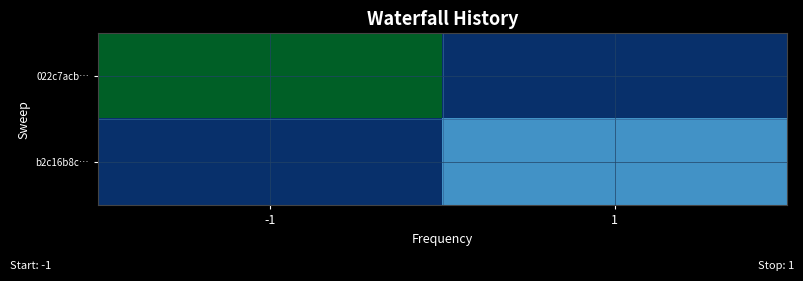

What is the difference between the highest and lowest values at 1?

12